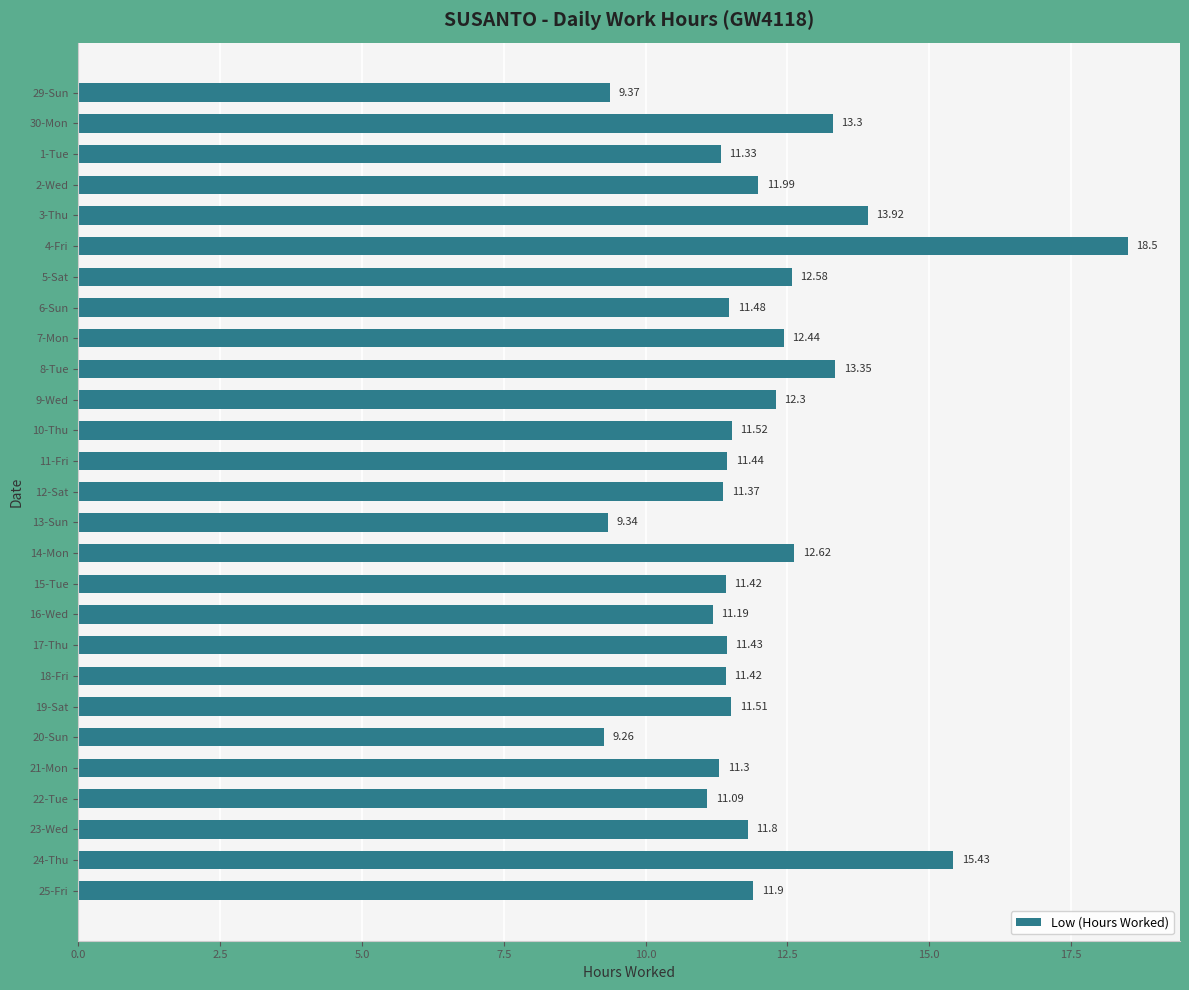

What is the sum of all values?

324.6